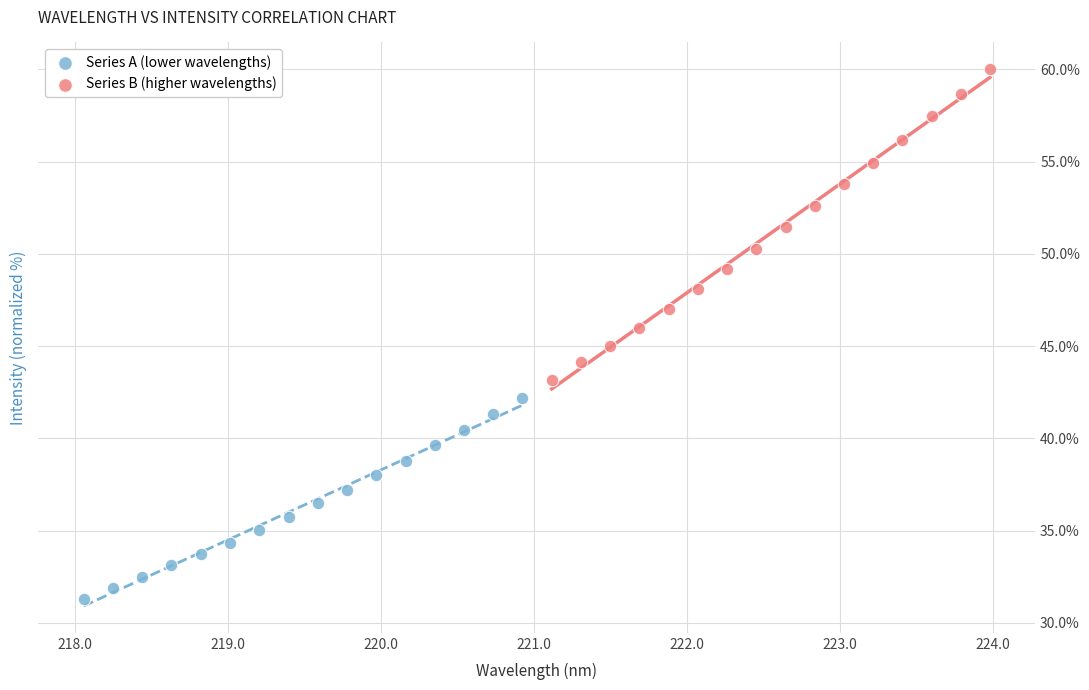

Which series contains the lowest Y value?

Series A (lower wavelengths)